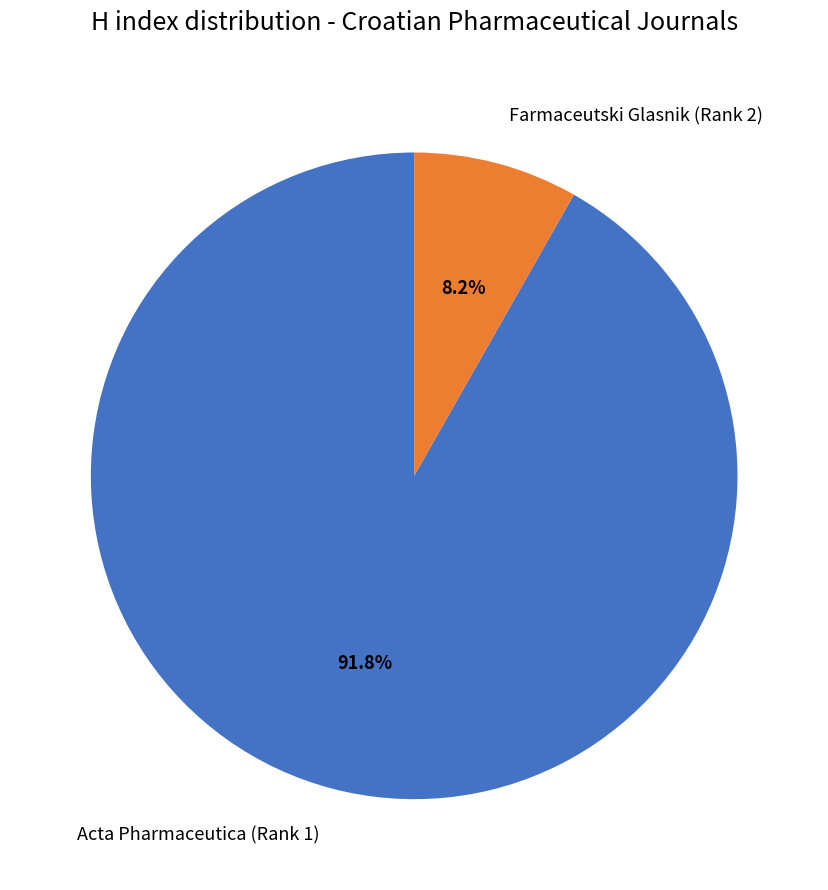

Is it true that Farmaceutski Glasnik (Rank 2) is 17% of the pie?

False